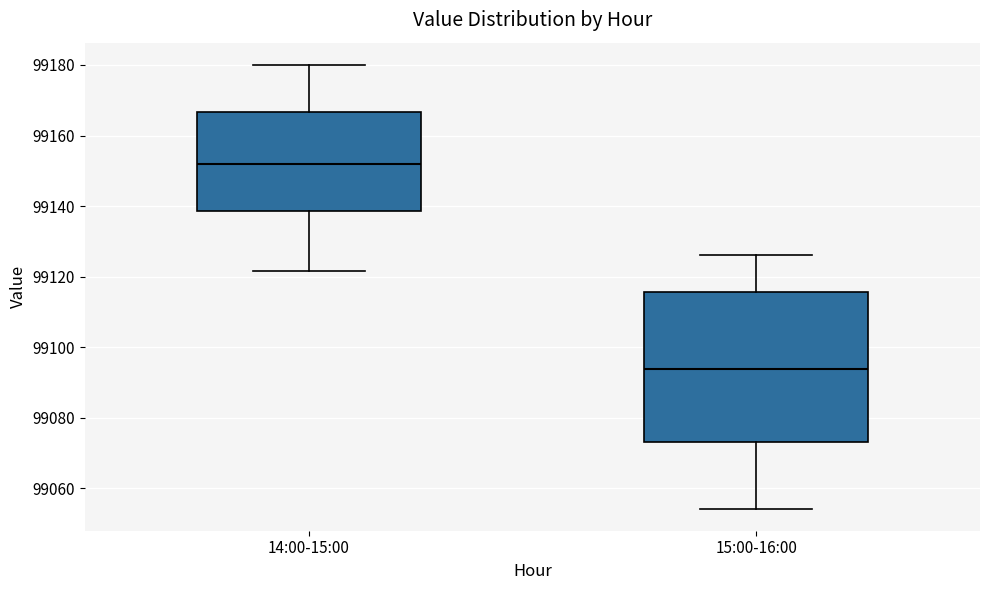

Where is the upper edge of the box for 14:00-15:00 on the y-axis? The values are not printed on the chart, so give them approximately, as read against the axis.

99166